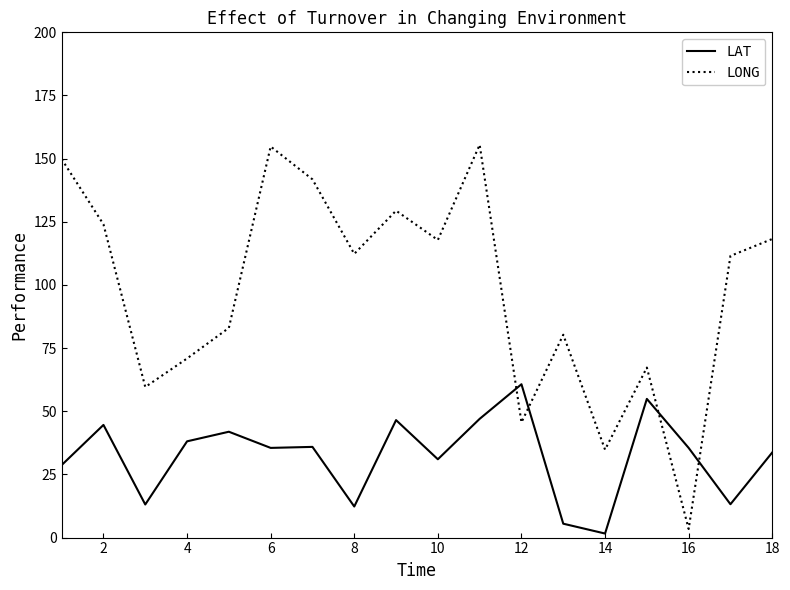

What is the difference between the maximum and second lowest values in the LONG series?

120.7